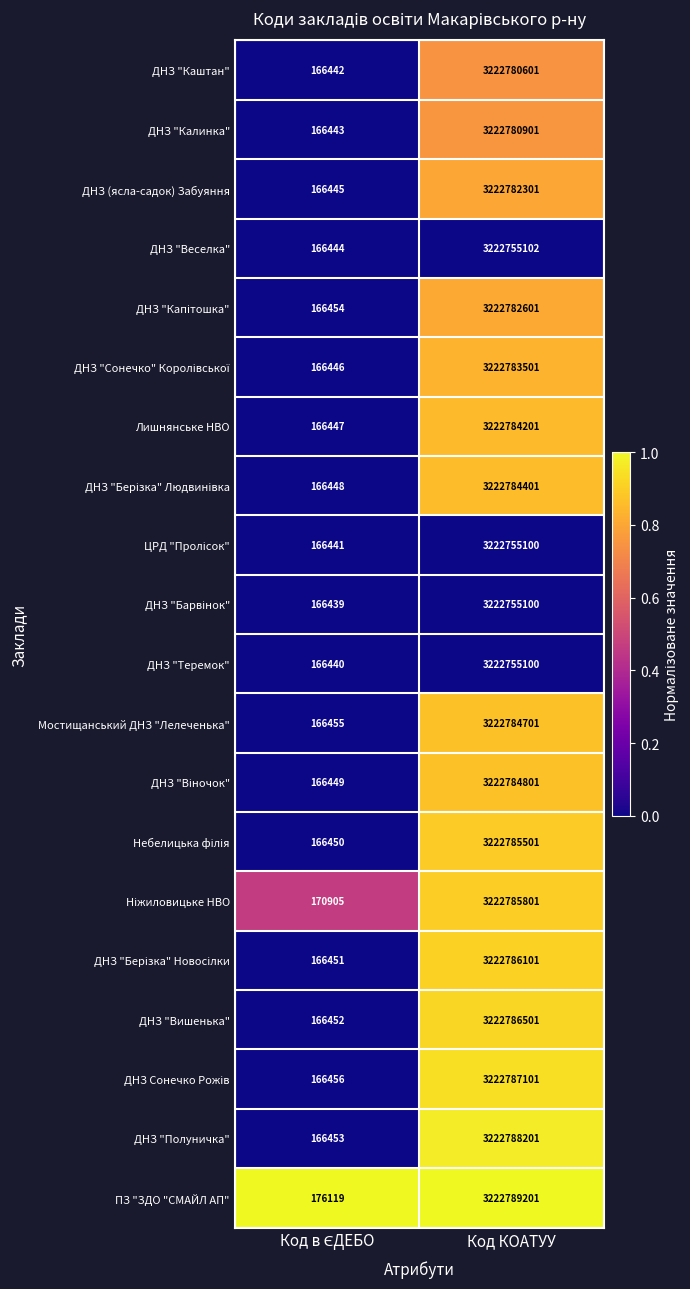

What is the average value of the ДНЗ "Каштан" series?

1611473522